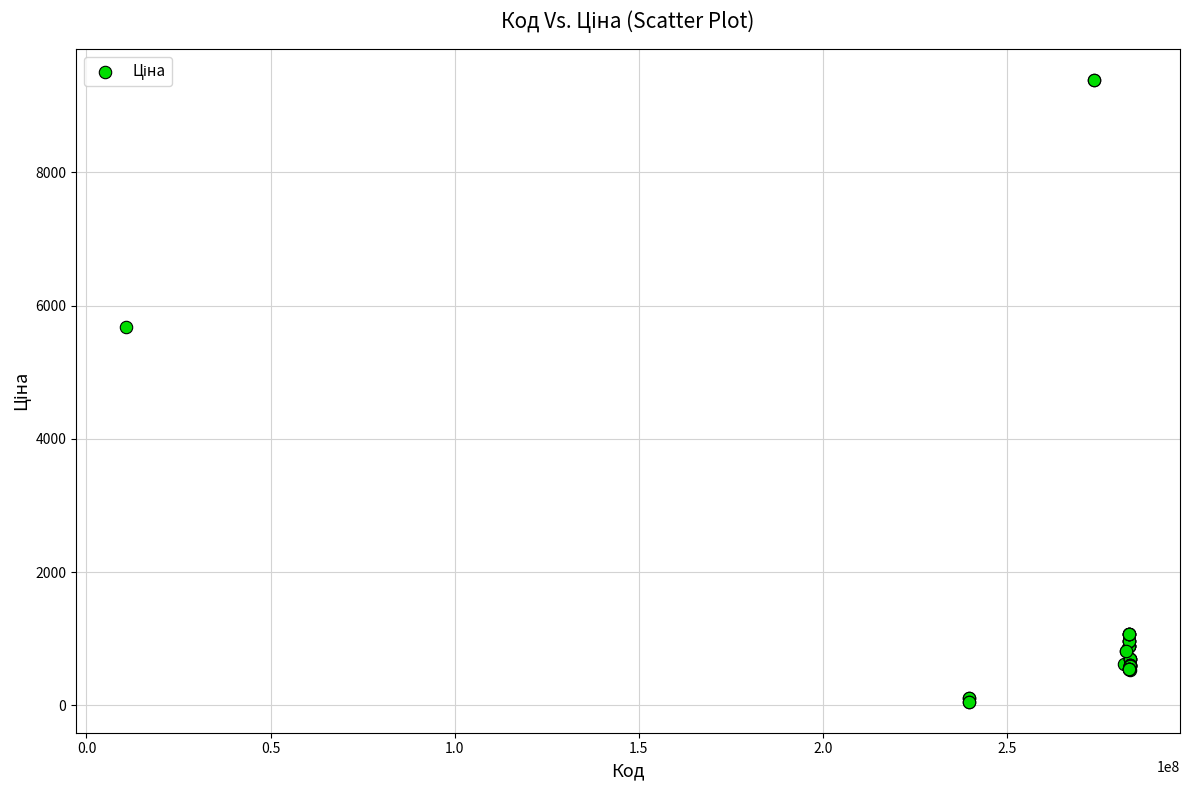

What Y value in the scatter plot is closest to 4720?

5673.8